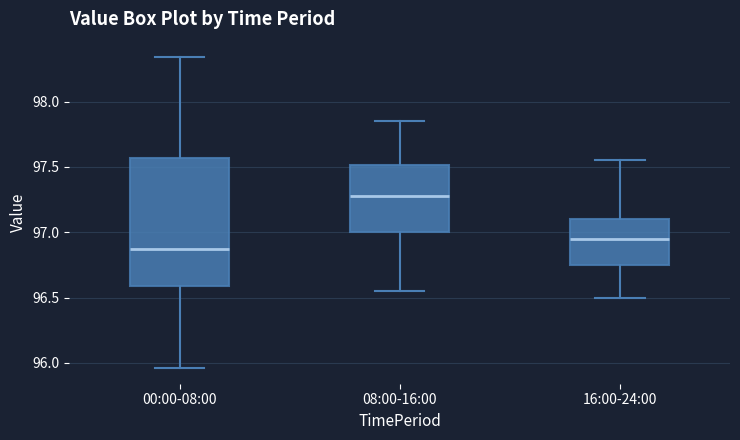

Reading left to right, read every box against the y-axis: the position of its median line, the range the box covers, and the ends of its whiskers. The values are not printed on the chart, so give them approximately, as read against the axis.

00:00-08:00: median 96.85, box 96.60 to 97.55, whiskers 95.95 to 98.35
08:00-16:00: median 97.30, box 97.00 to 97.50, whiskers 96.55 to 97.85
16:00-24:00: median 96.95, box 96.75 to 97.10, whiskers 96.50 to 97.55